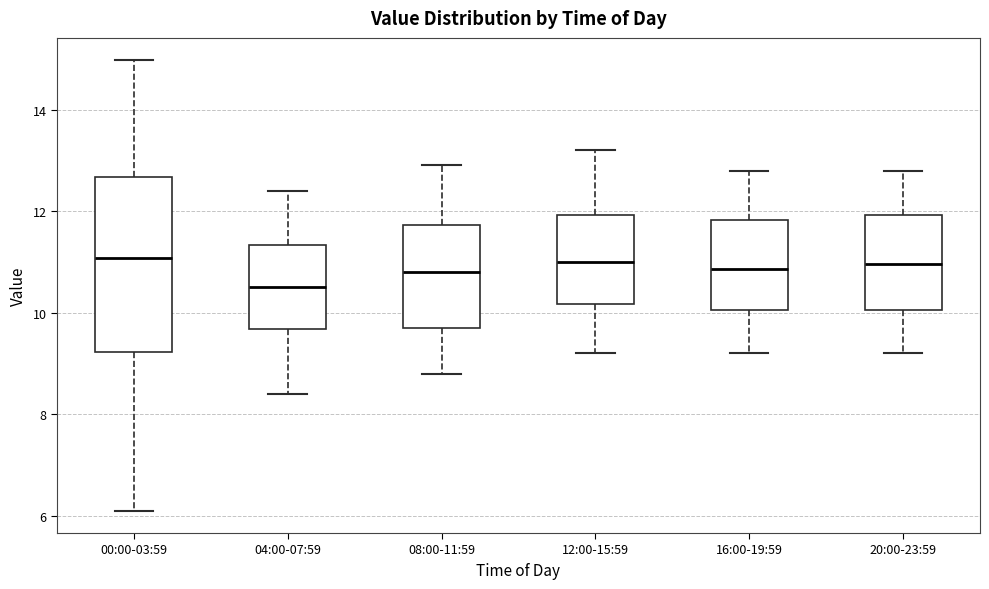

Reading left to right, read every box against the y-axis: the position of its median line, the range the box covers, and the ends of its whiskers. The values are not printed on the chart, so give them approximately, as read against the axis.

00:00-03:59: median 11.0, box 9.2 to 12.6, whiskers 6.2 to 15.0
04:00-07:59: median 10.6, box 9.6 to 11.4, whiskers 8.4 to 12.4
08:00-11:59: median 10.8, box 9.8 to 11.8, whiskers 8.8 to 13.0
12:00-15:59: median 11.0, box 10.2 to 12.0, whiskers 9.2 to 13.2
16:00-19:59: median 10.8, box 10.0 to 11.8, whiskers 9.2 to 12.8
20:00-23:59: median 11.0, box 10.0 to 12.0, whiskers 9.2 to 12.8